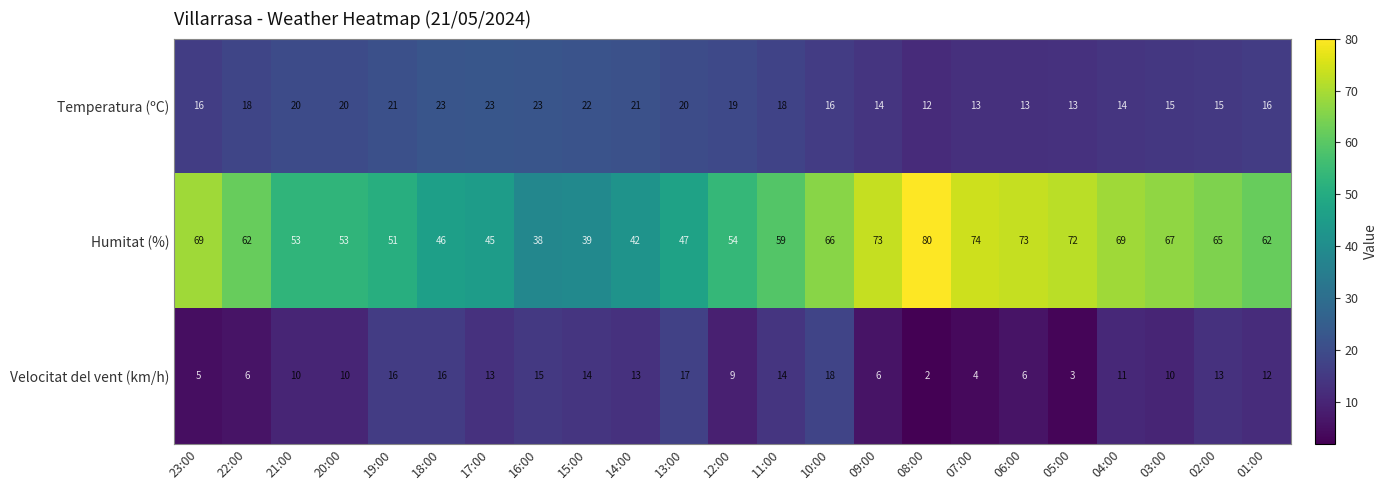

How many categories are shown in the chart?

23